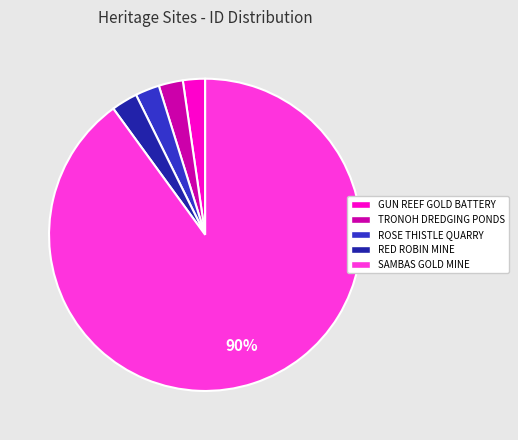

What percentage is the ROSE THISTLE QUARRY slice, to the nearest percent?

3%